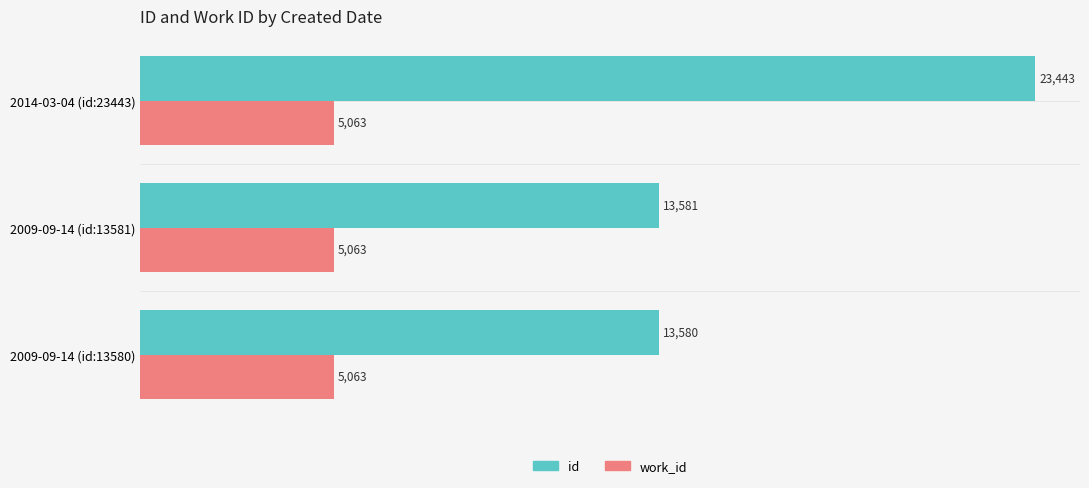

Which series has the widest spread of values?

id